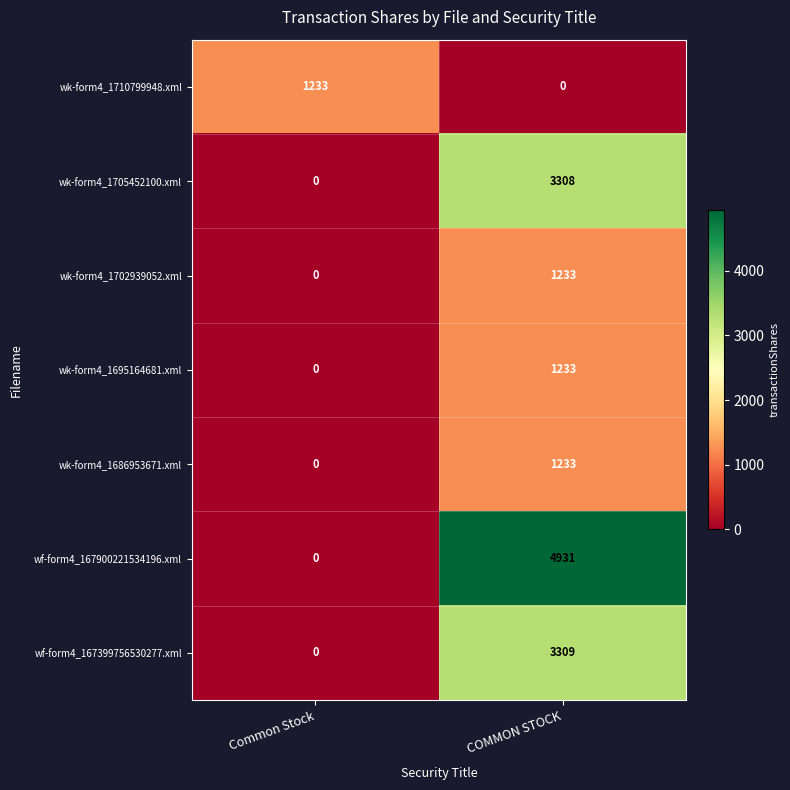

Rank the categories by wk-form4_1702939052.xml value from lowest to highest.

Common Stock, COMMON STOCK